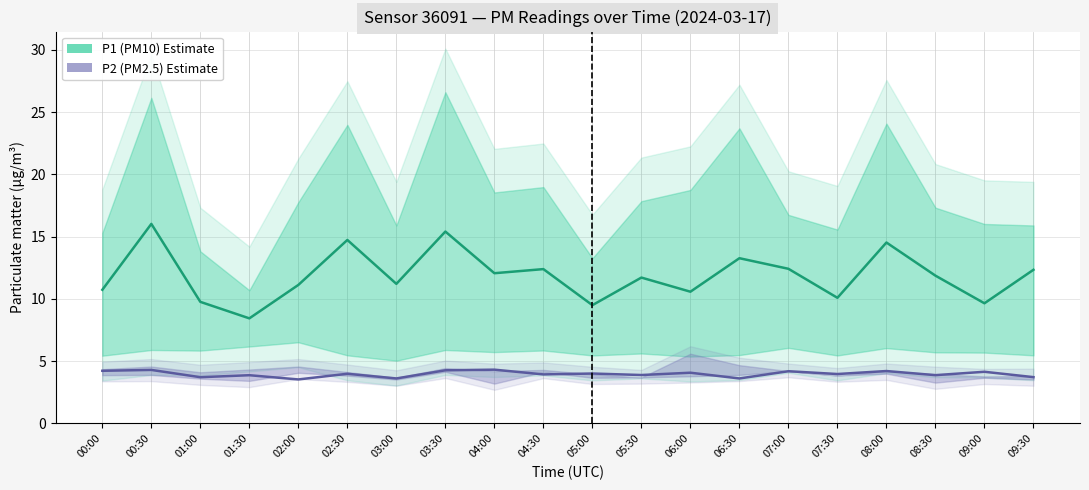

What is the sum of all P1 (PM10) values?

237.9